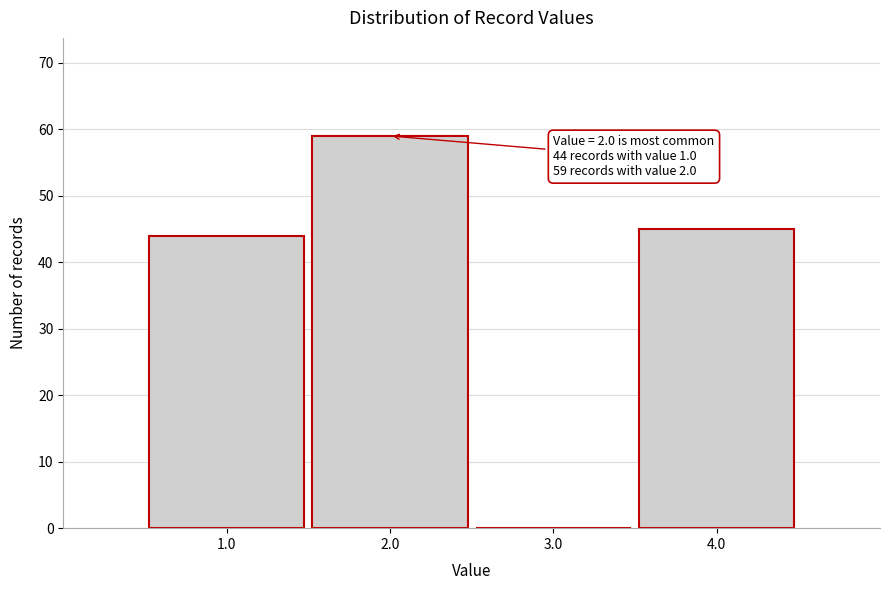

Which range on the x-axis has the tallest bar?

1.5 to 2.5